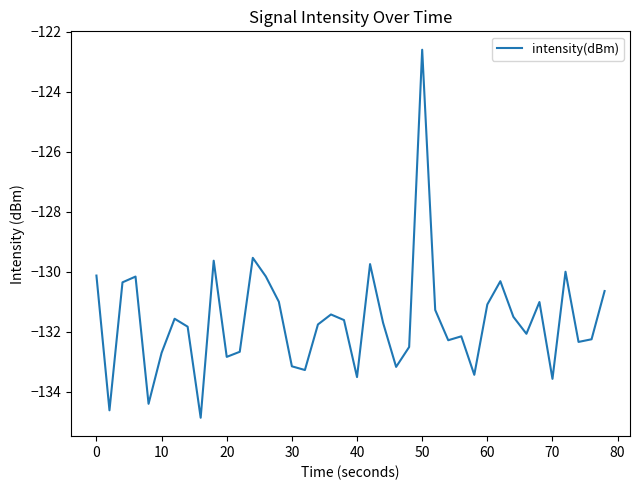

What is the minimum value shown in the chart?

-134.9